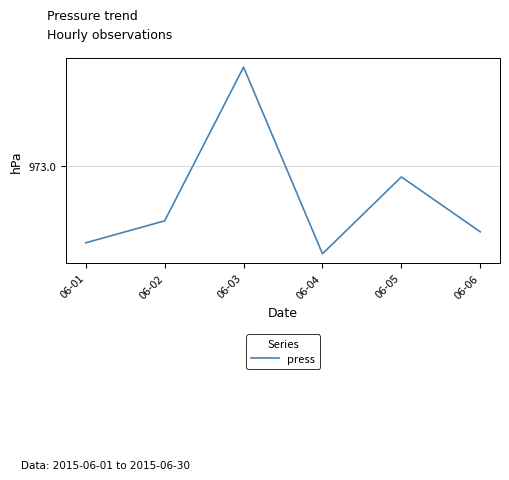

What is the average value?

972.9